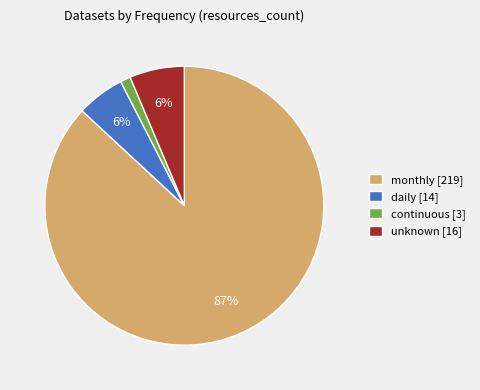

To the nearest percent, what is the difference between the unknown [16] and continuous [3] slice percentages?

5%